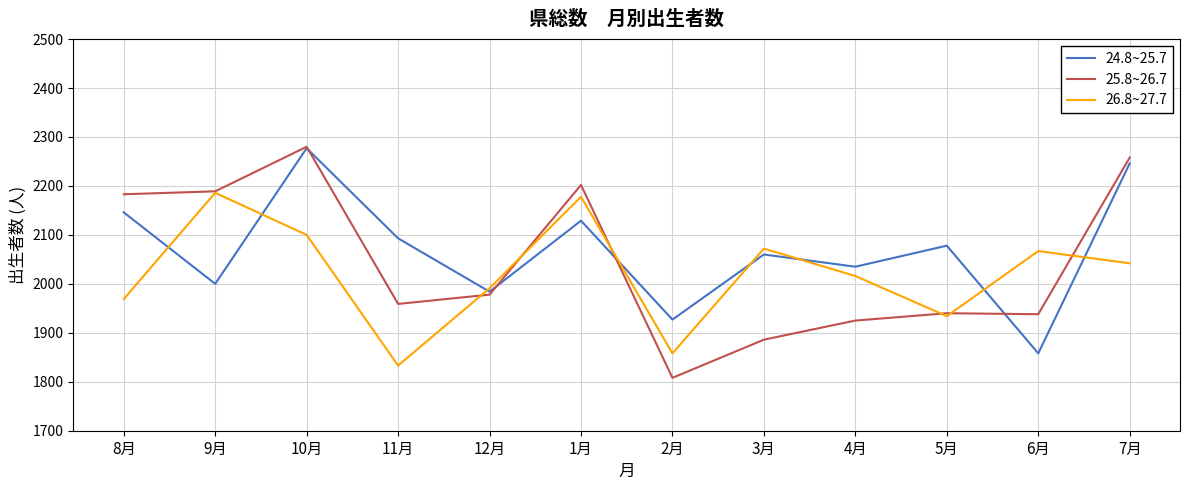

How many lines are shown in the chart?

3